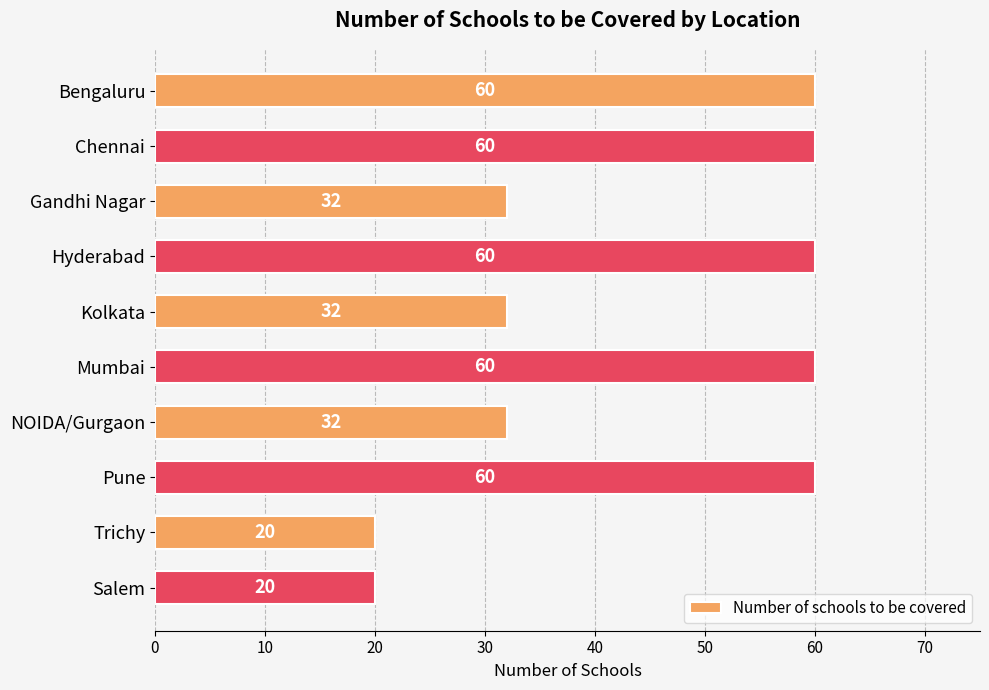

What is the average value?

44